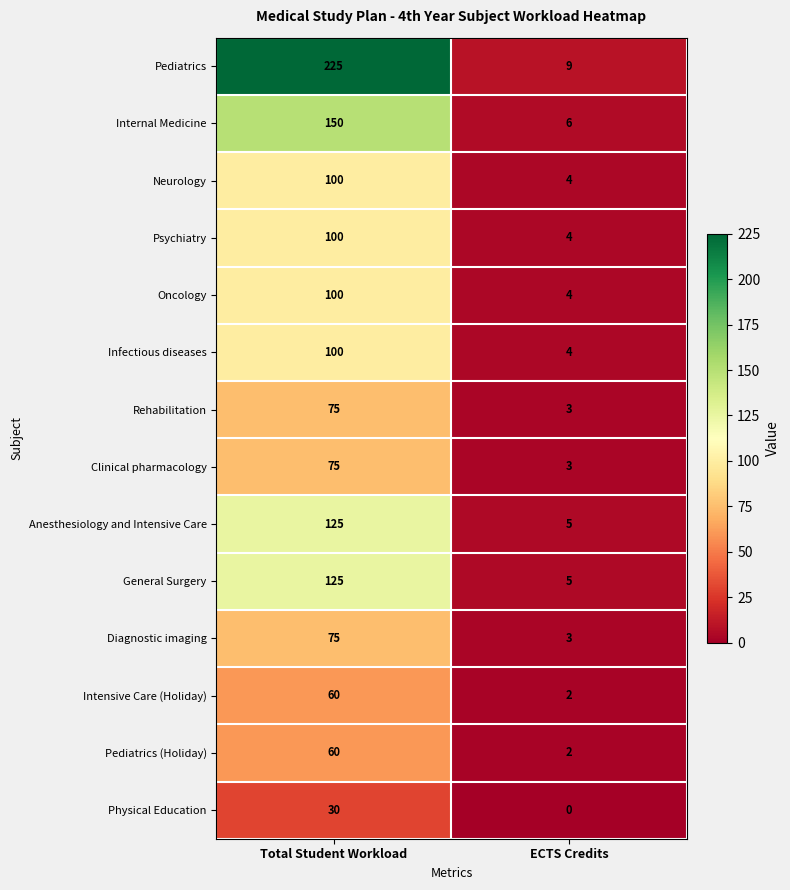

Rank the categories by Diagnostic imaging value from highest to lowest.

Total Student Workload, ECTS Credits